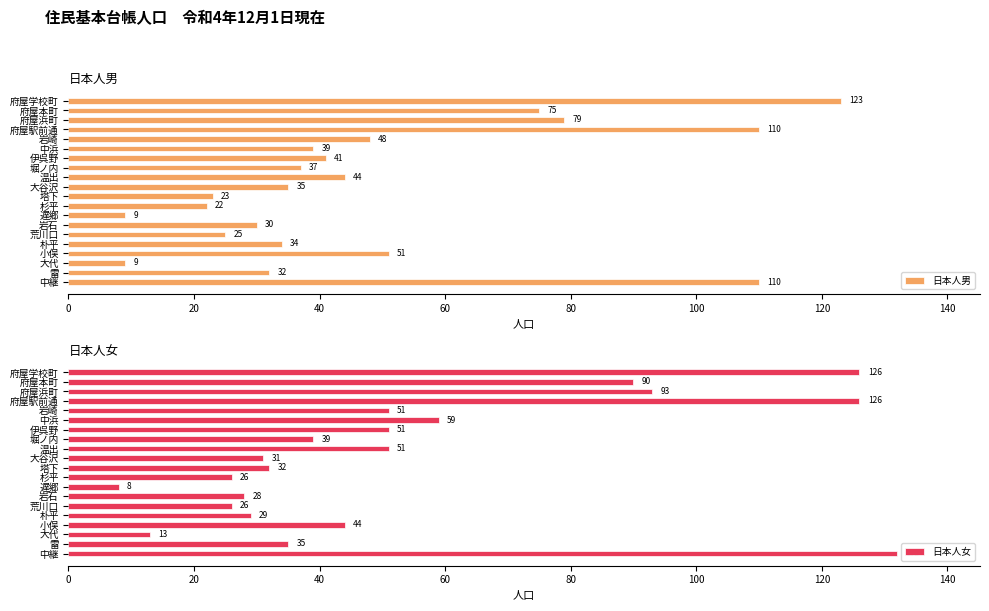

Reading left to right, what are all the values shown in this chart?

日本人男: 123	75	79	110	48	39	41	37	44	35	23	22	9	30	25	34	51	9	32	110
日本人女: 126	90	93	126	51	59	51	39	51	31	32	26	8	28	26	29	44	13	35	132